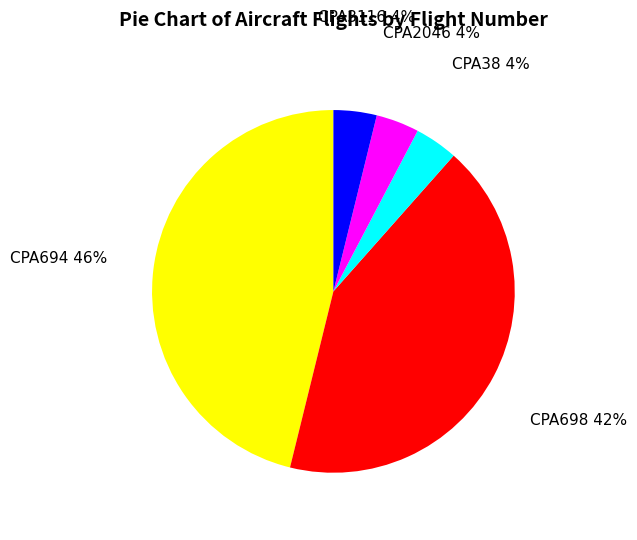

Is there any slice that represents more than half of the pie?

No